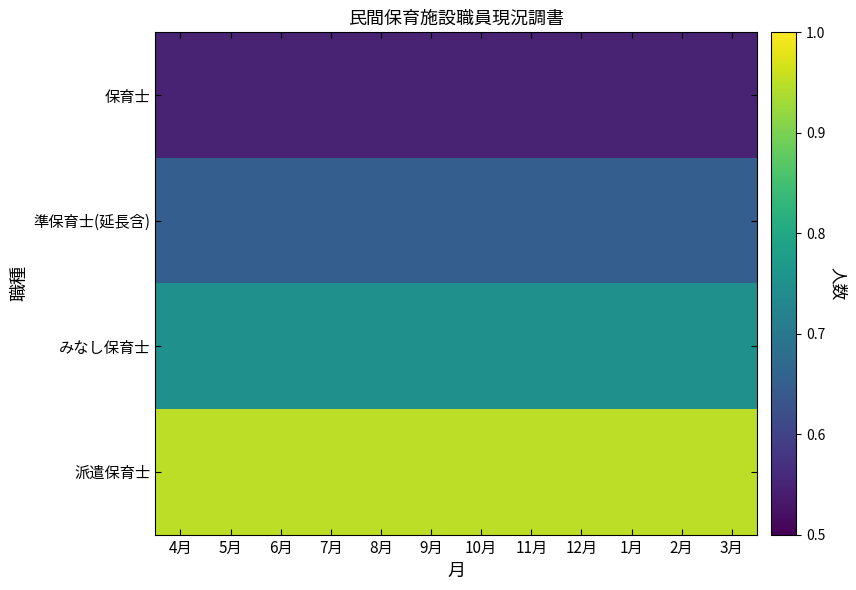

At which category is the sum across all series the highest?

4月